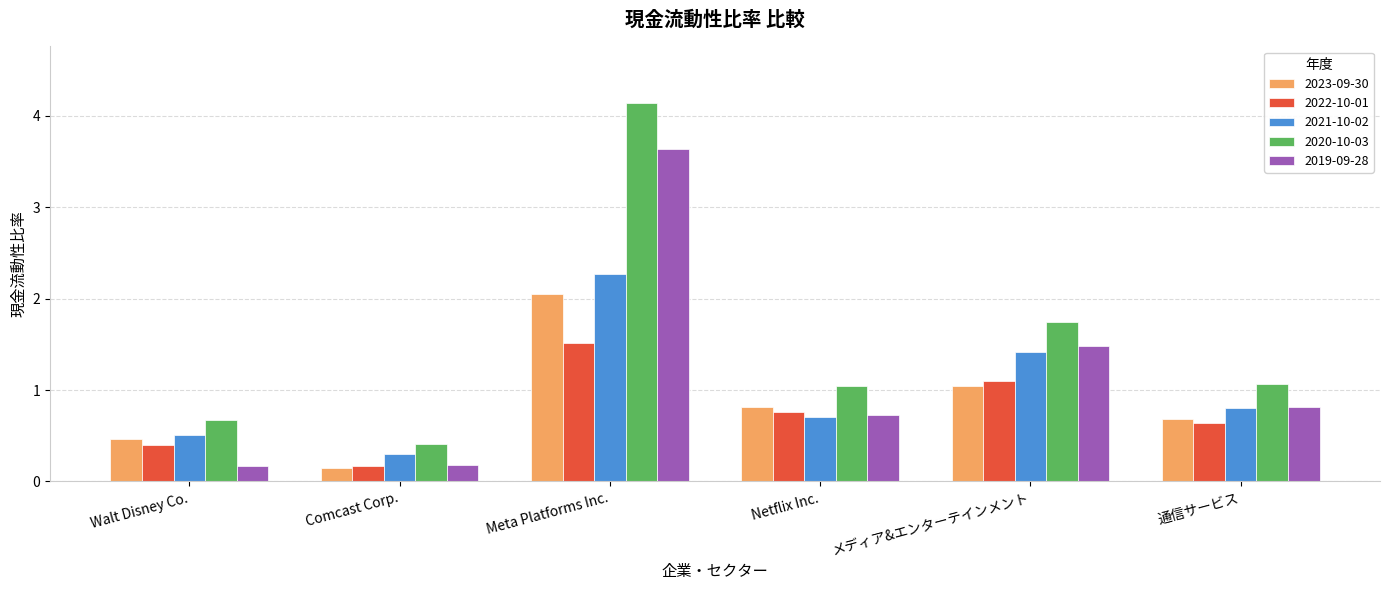

The 2020-10-03 series shows 4.1 at Meta Platforms Inc.. True or false?

True